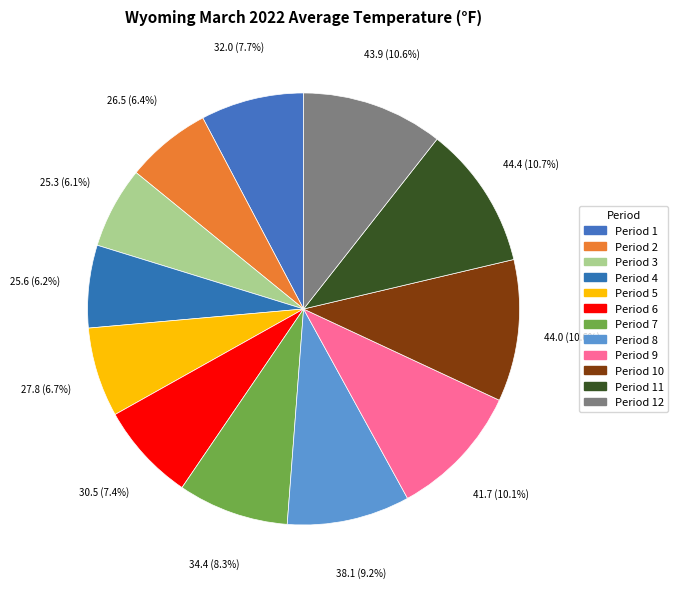

Does any single category account for the majority?

No